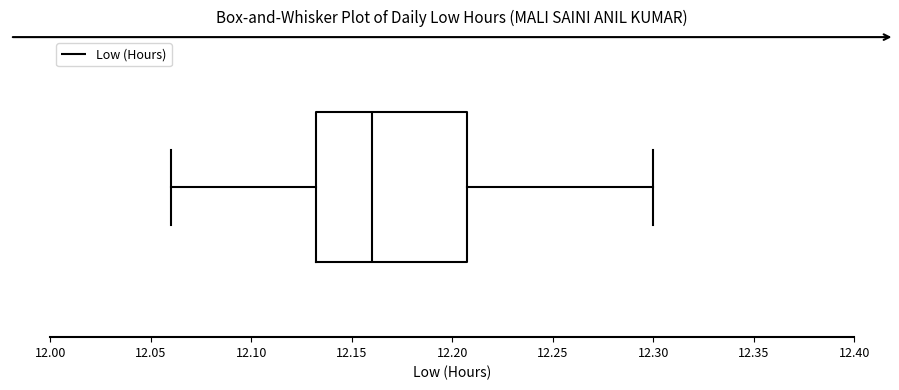

Read this box plot against the x-axis: the position of the median line, the range covered by the box, and the ends of both whiskers. The values are not printed on the chart, so give them approximately, as read against the axis.

median 12.160, box 12.135 to 12.210, whiskers 12.060 to 12.300